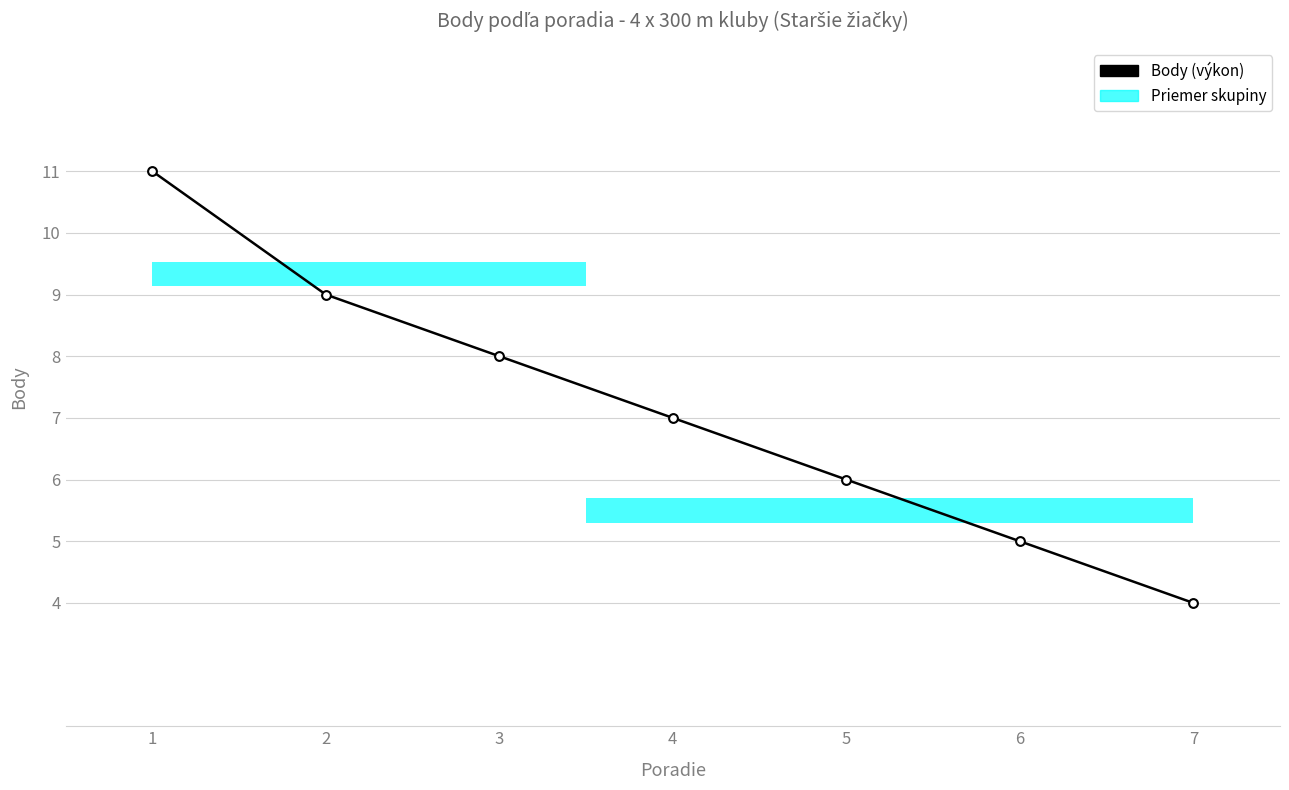

What is the change in value from 2 to 6?

-4